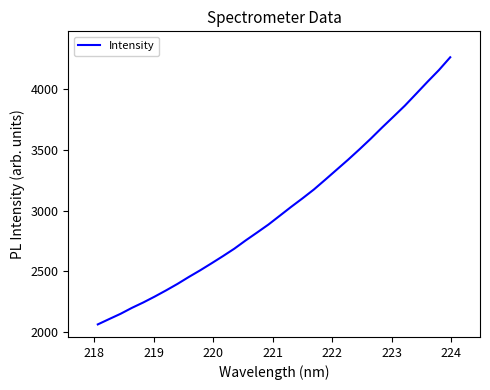

What is the greatest value displayed?

4260.4